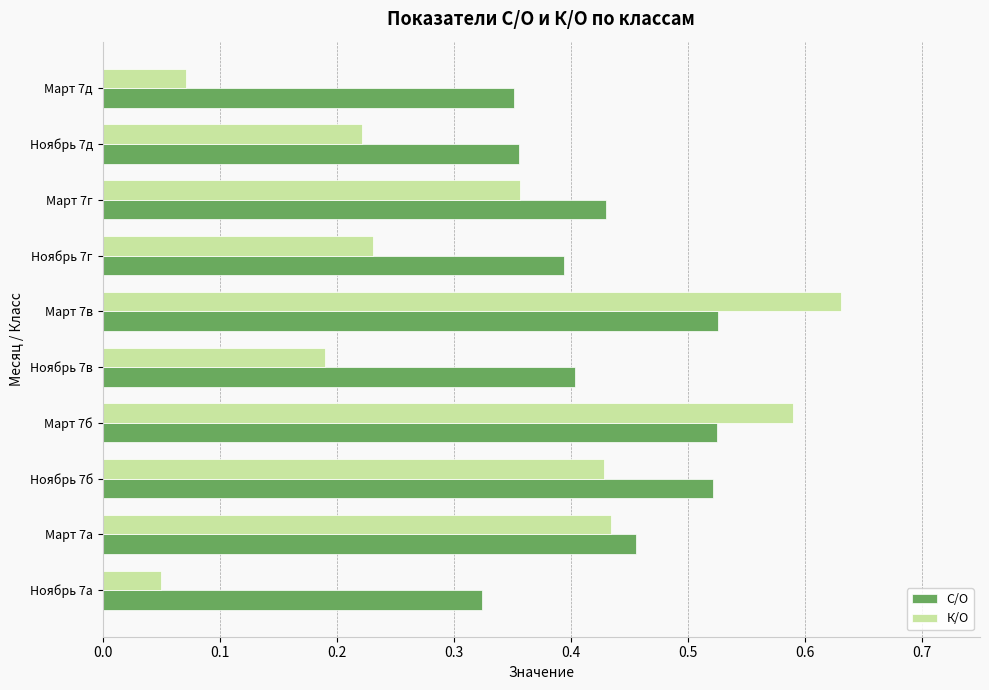

At which category is the sum across all series the highest?

Март 7в